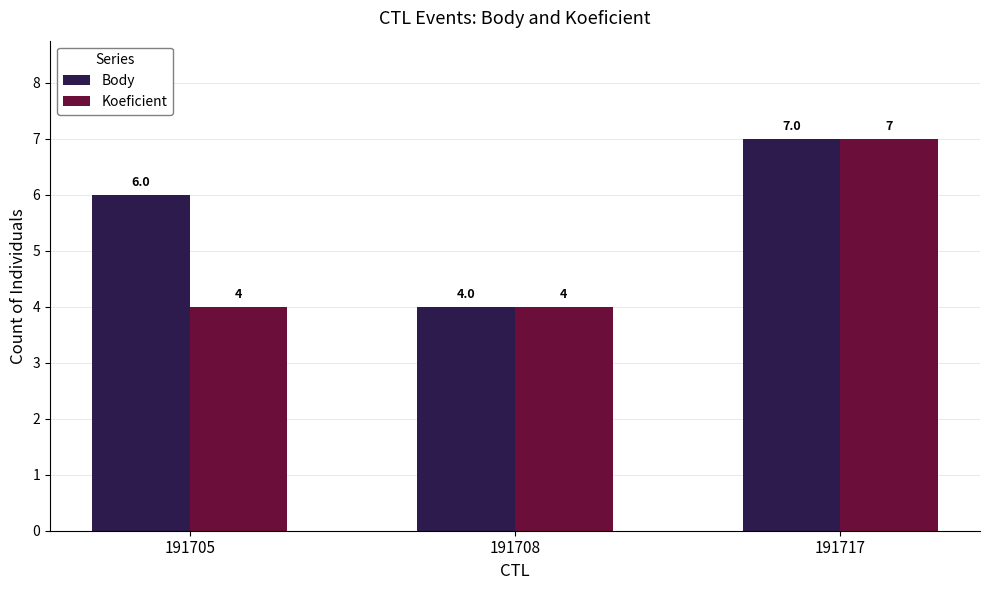

What is the total value across all series at 191717?

14